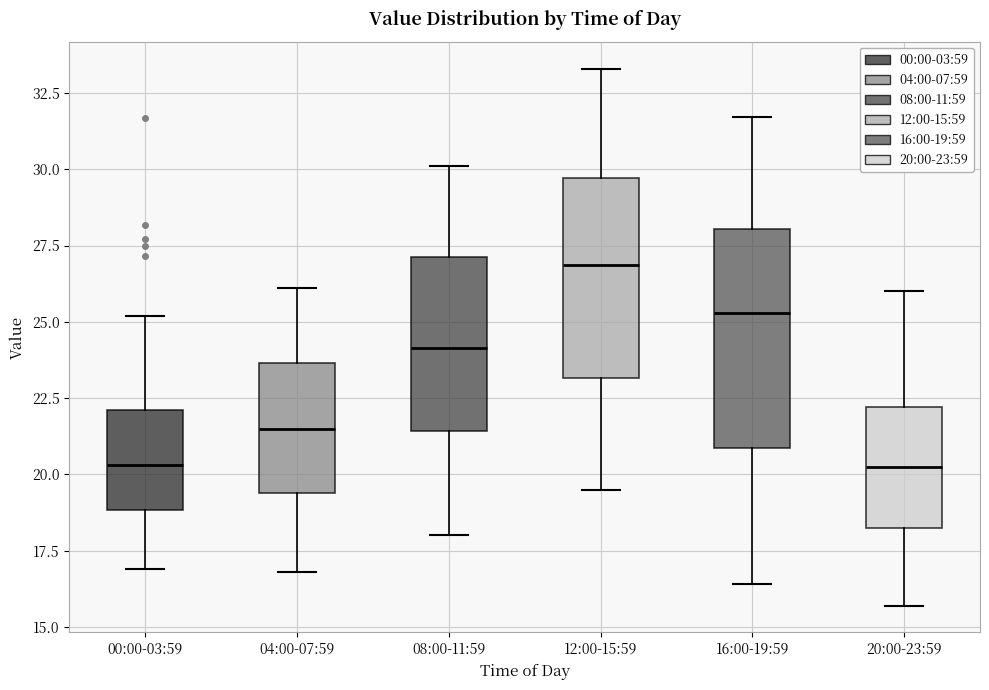

Reading left to right, transcribe this box plot: for each box, give where its median line is, the range the box spans, and where its two whiskers end, as read against the y-axis. The values are not printed on the chart, so give them approximately, as read against the axis.

00:00-03:59: median 20.5, box 19.0 to 22.0, whiskers 17.0 to 25.0
04:00-07:59: median 21.5, box 19.5 to 23.5, whiskers 17.0 to 26.0
08:00-11:59: median 24.0, box 21.5 to 27.0, whiskers 18.0 to 30.0
12:00-15:59: median 27.0, box 23.0 to 29.5, whiskers 19.5 to 33.5
16:00-19:59: median 25.5, box 21.0 to 28.0, whiskers 16.5 to 31.5
20:00-23:59: median 20.5, box 18.5 to 22.0, whiskers 15.5 to 26.0